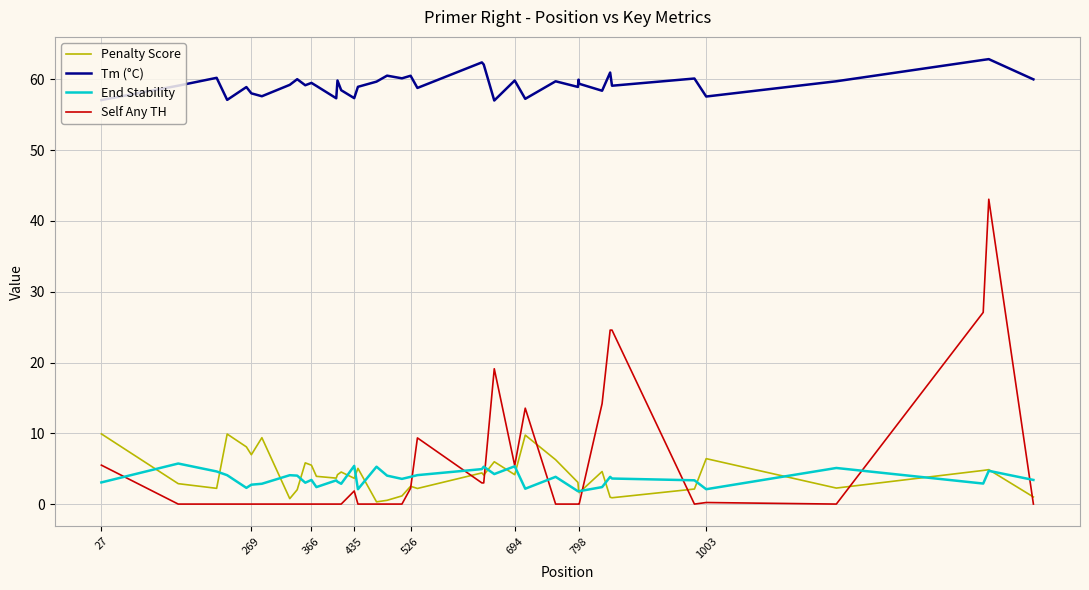

Which series has the largest total across all categories?

Tm (°C)